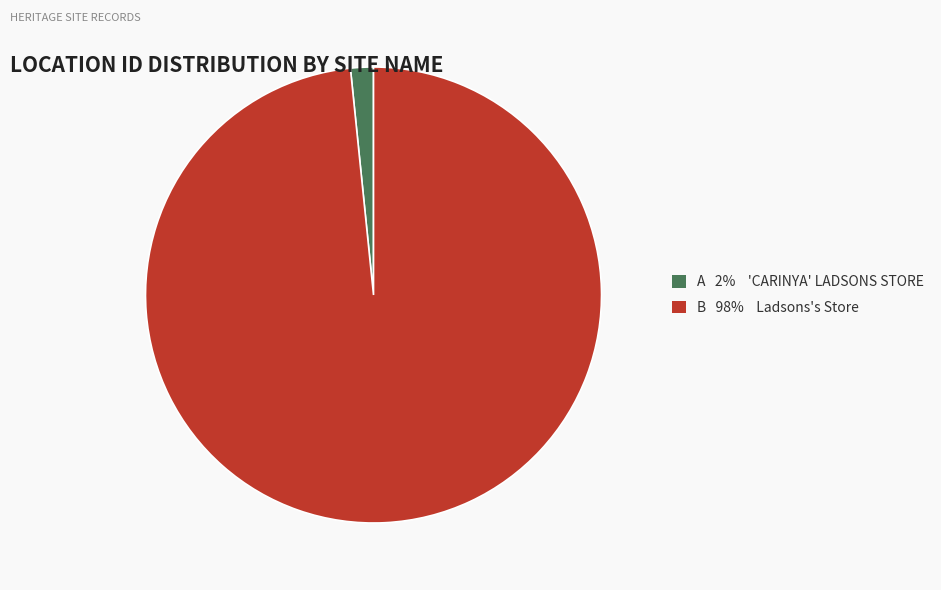

How many slices are in this pie chart?

2